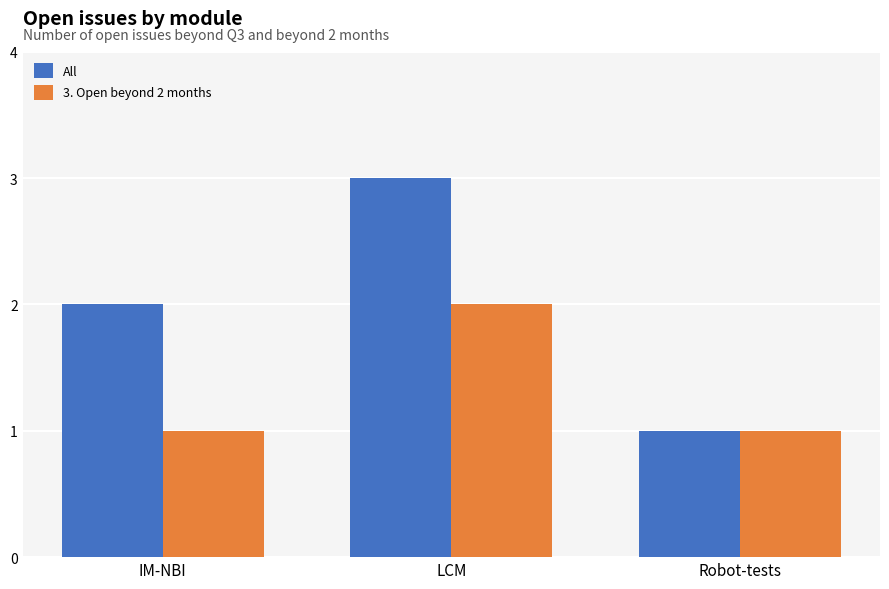

What is the greatest value displayed?

3